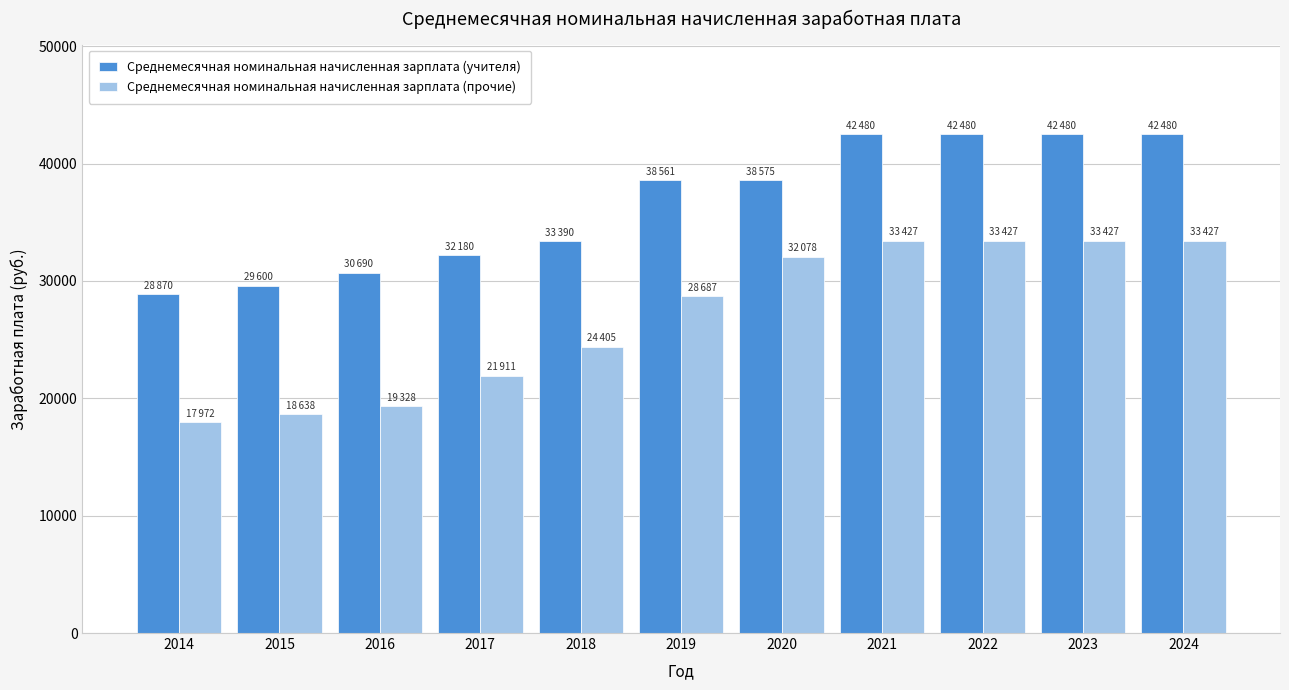

Rank the series by their average value, from highest to lowest.

Среднемесячная номинальная начисленная зарплата (учителя), Среднемесячная номинальная начисленная зарплата (прочие)